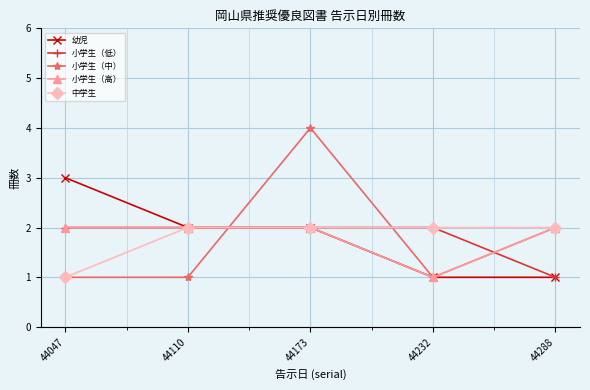

Is this an area chart (filled region under the line)?

No